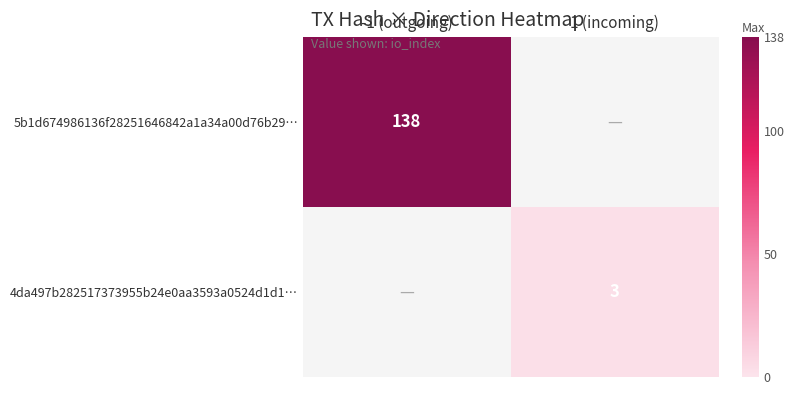

Which series has the largest range (max minus min)?

5b1d674986136f28251646842a1a34a00d76b29…